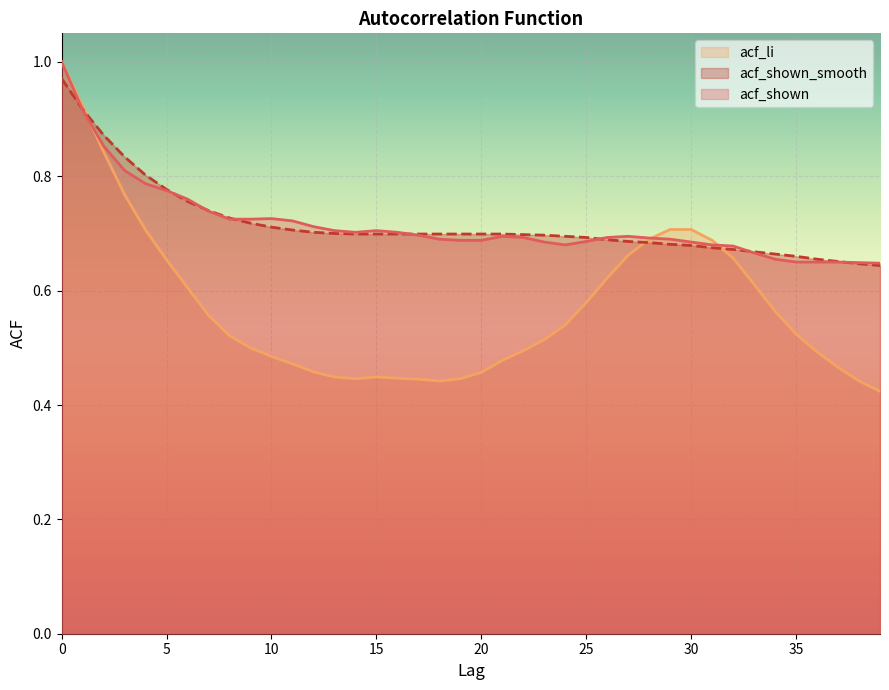

Between which two adjacent categories do acf_shown and acf_li first intersect?

1 and 2